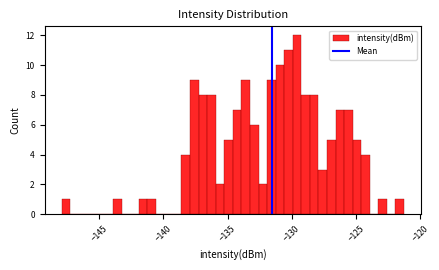

Read against the x-axis, roughly where is the centre of the tallest bar?

-129.5